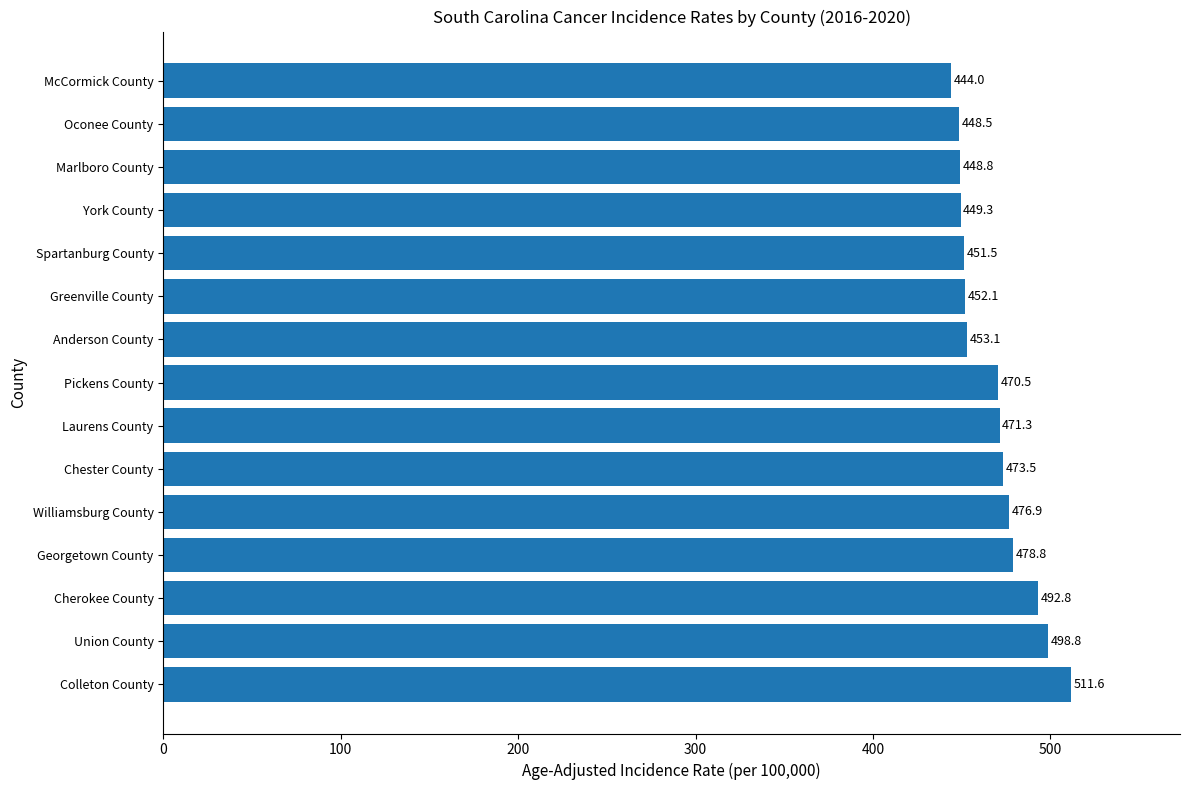

At which label is the value closest to 477?

Williamsburg County